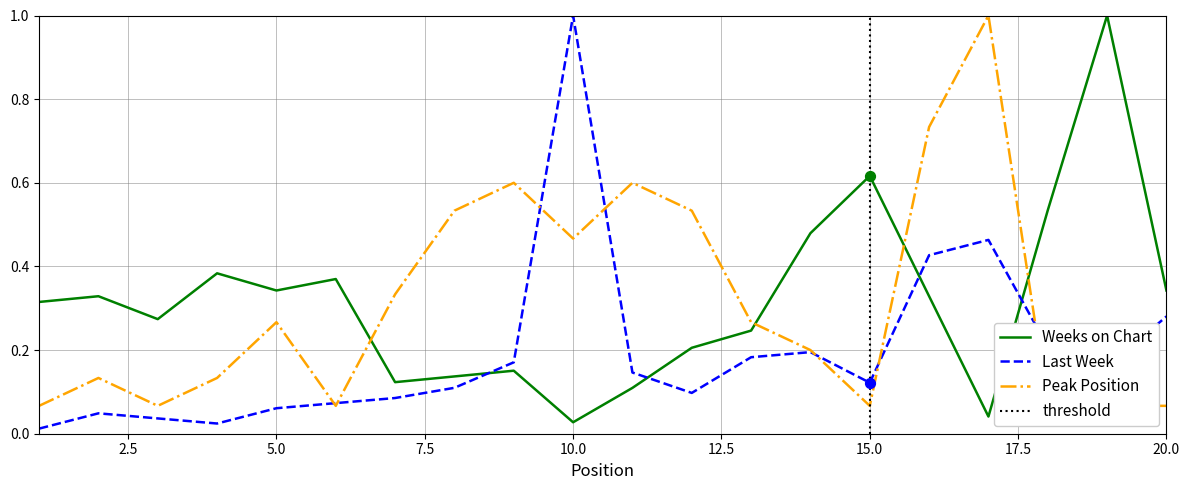

What is the total value across all series at 8?

0.8